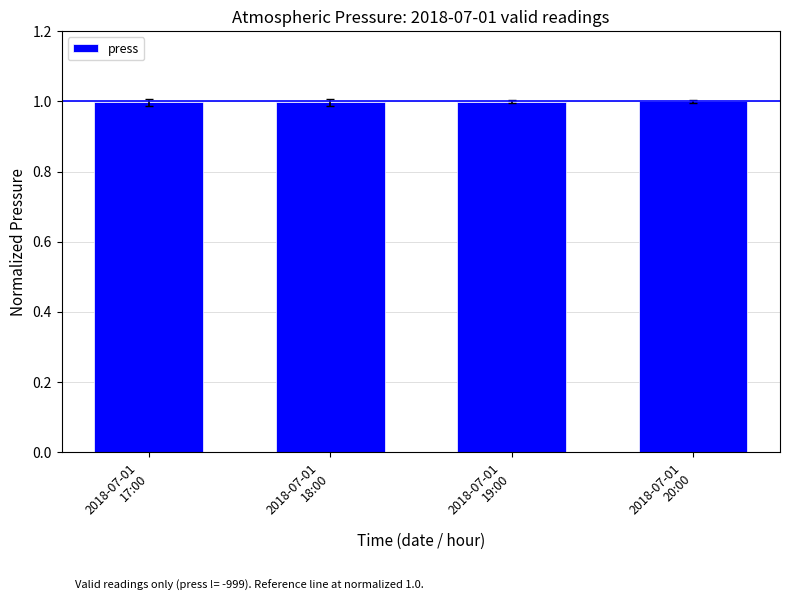

What is the average value?

1.0